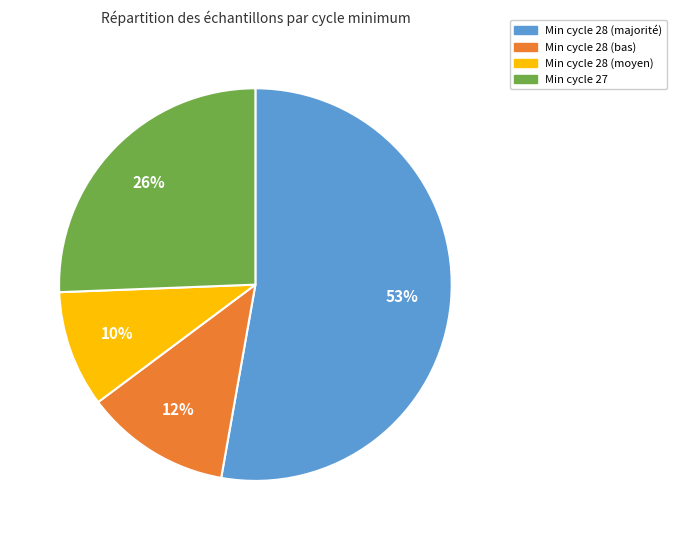

To the nearest percent, what is the average slice percentage?

25%